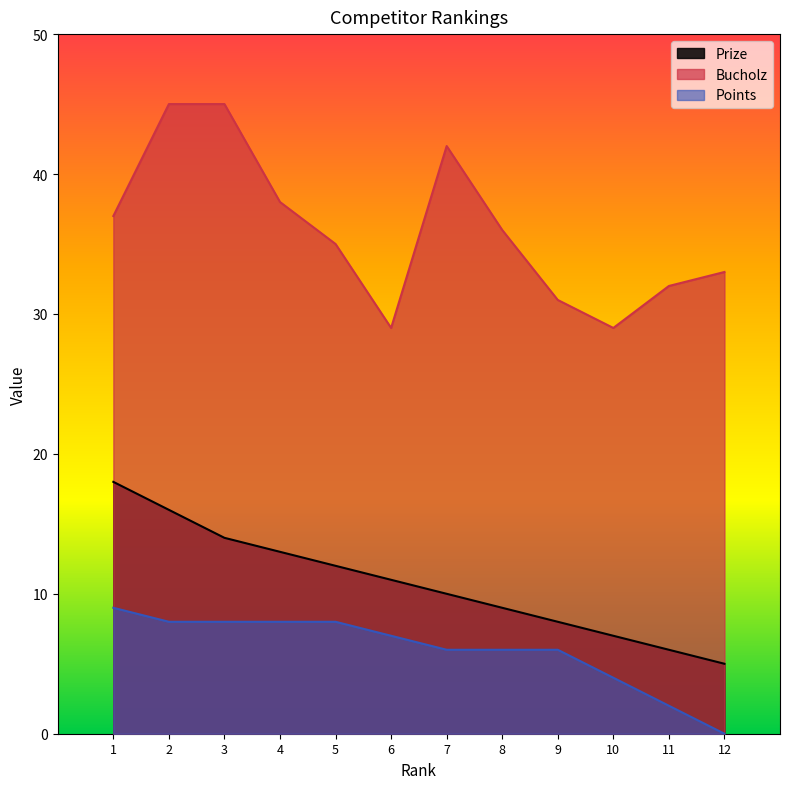

Which series has the widest spread of values?

Bucholz